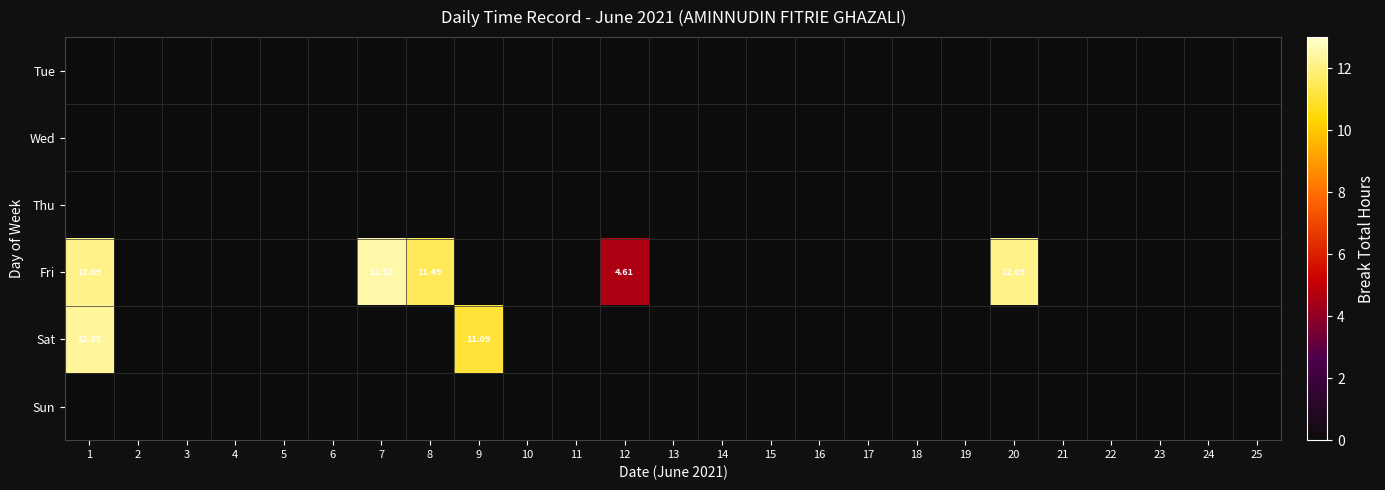

At how many categories does at least one series exceed 6?

5